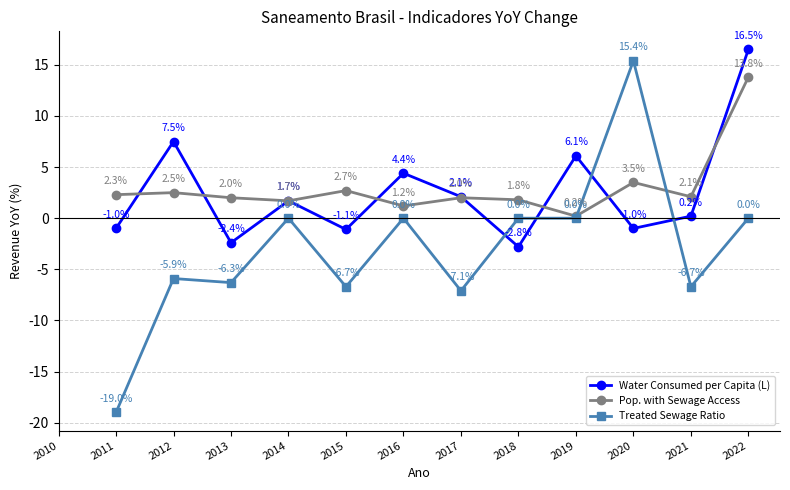

Where do Water Consumed per Capita (L) and Treated Sewage Ratio first cross each other?

2017 and 2018